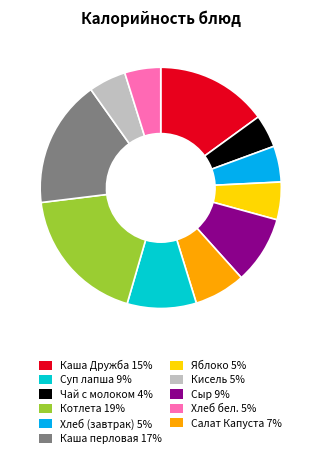

Is there any slice that represents more than half of the pie?

No